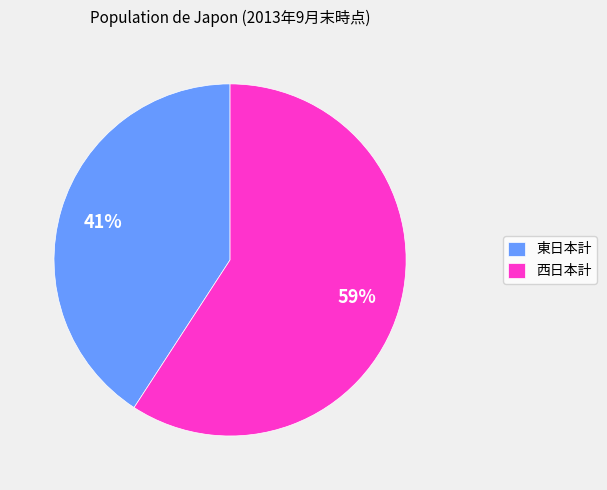

Combined, do 西日本計 and 東日本計 account for over 50%?

Yes